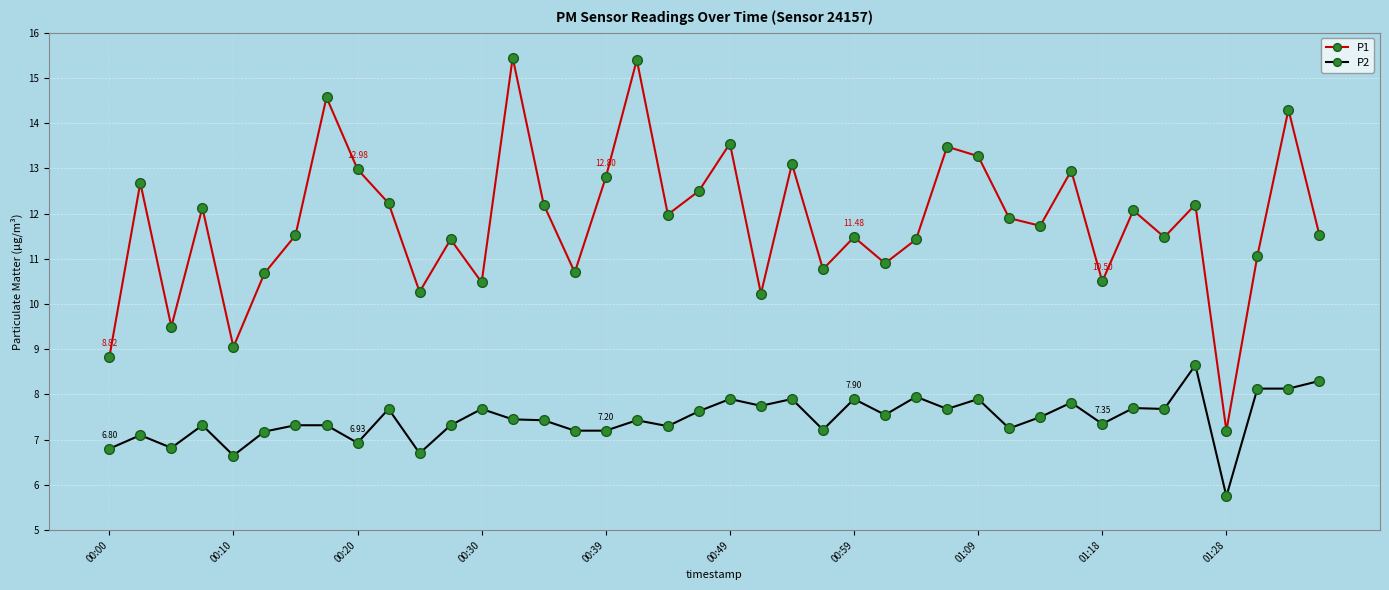

True or false: P2 has more than 1 points higher than both neighbors.

True